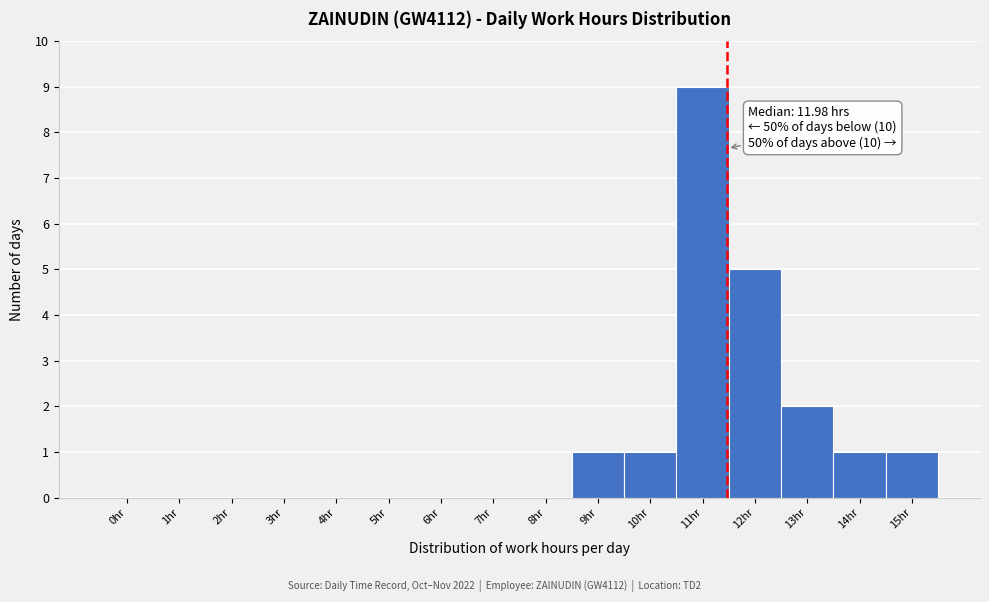

Reading left to right, transcribe all the data shown in this chart.

0hr=0	1hr=0	2hr=0	3hr=0	4hr=0	5hr=0	6hr=0	7hr=0	8hr=0	9hr=1	10hr=1	11hr=9	12hr=5	13hr=2	14hr=1	15hr=1